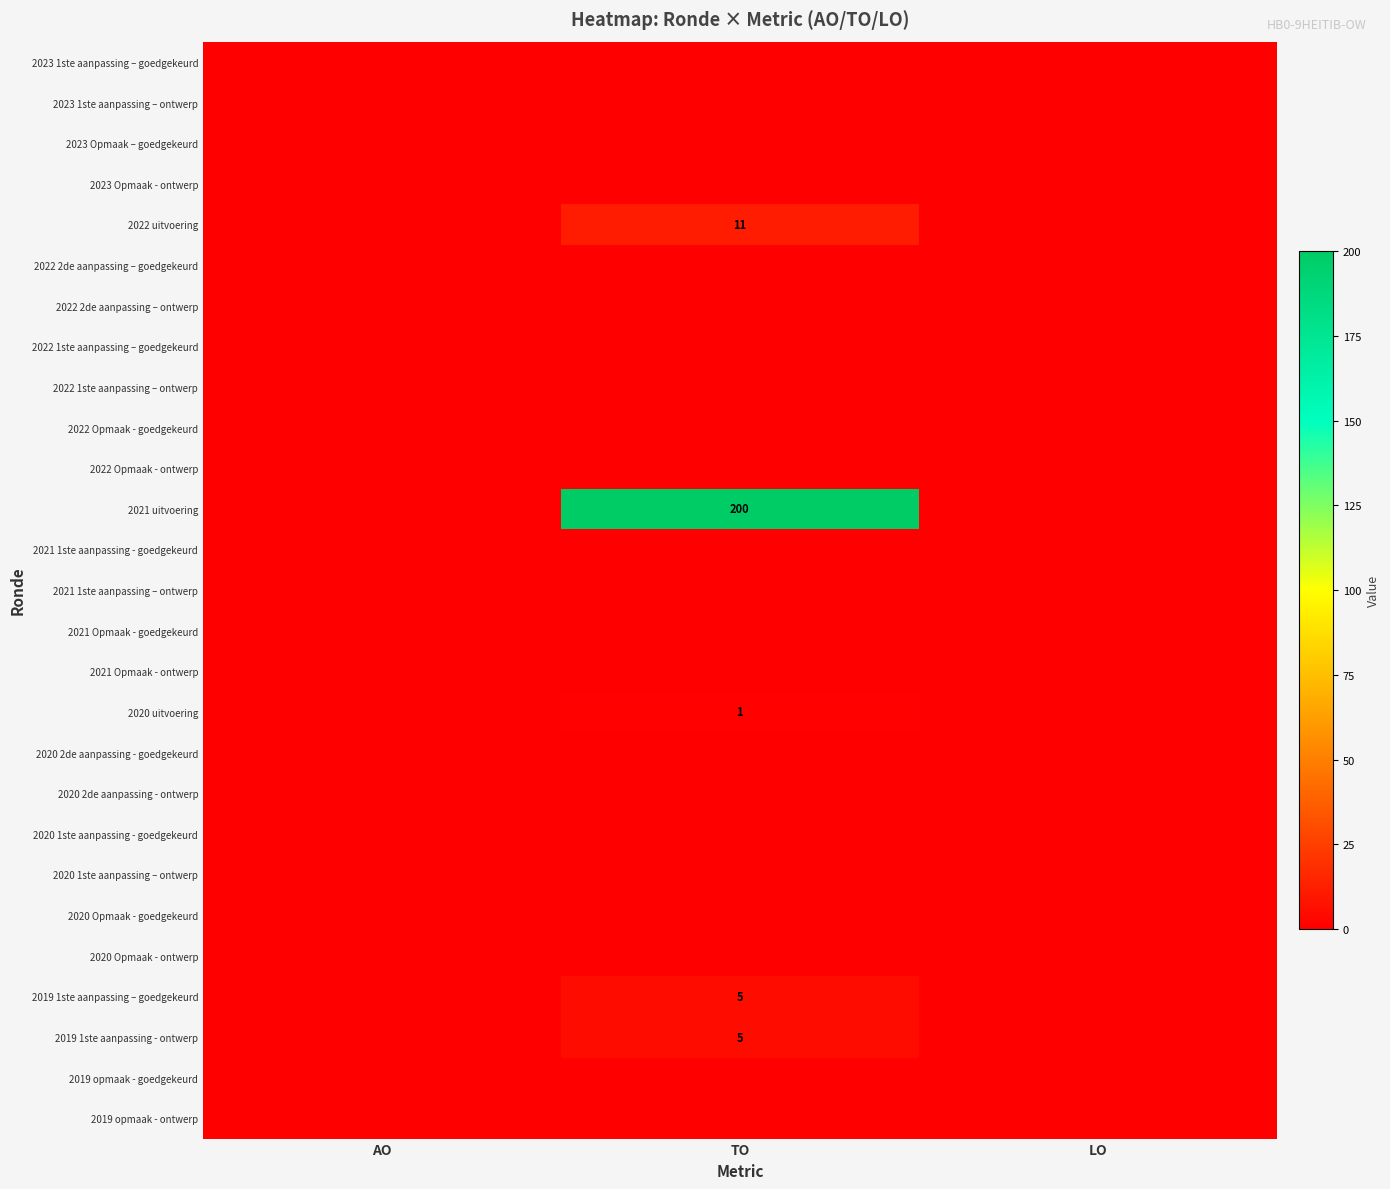

Is it true that 2019 1ste aanpassing – goedgekeurd equals 3 at TO?

False